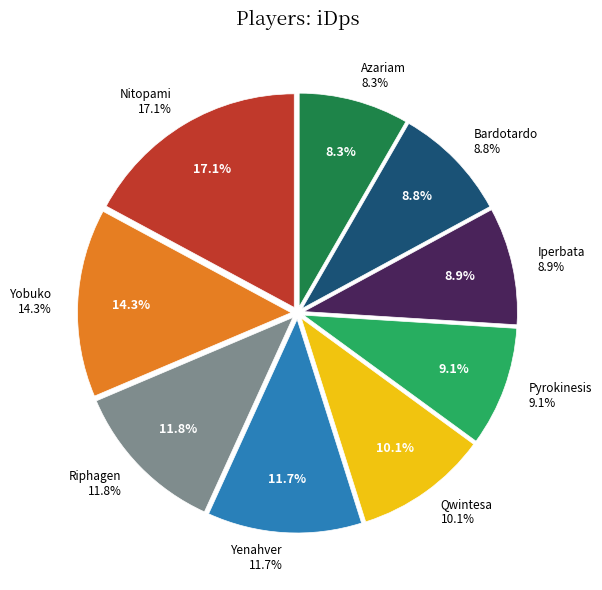

What percentage is NOT represented by Pyrokinesis?

90.9%